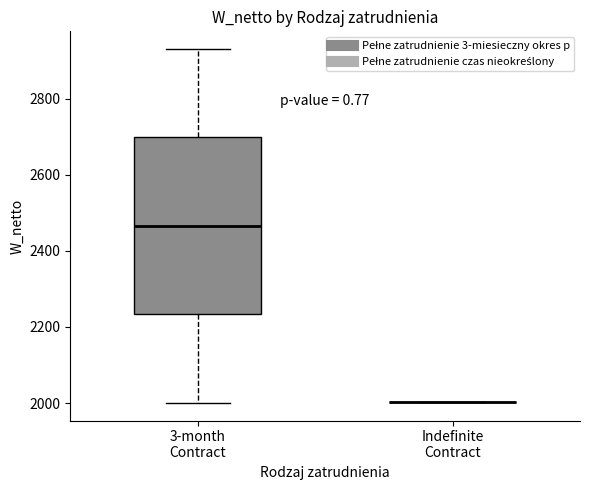

Where does the lower whisker of the box for 3-month Contract end on the y-axis? The values are not printed on the chart, so give them approximately, as read against the axis.

2000